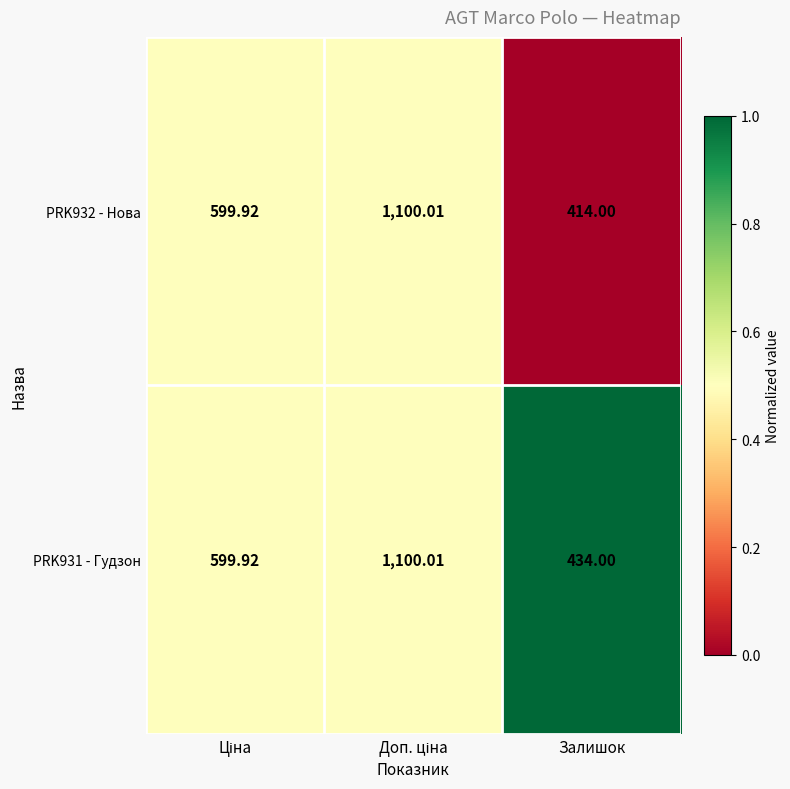

Is the value of PRK932 - Нова at Залишок greater than the value of PRK931 - Гудзон at Залишок?

No